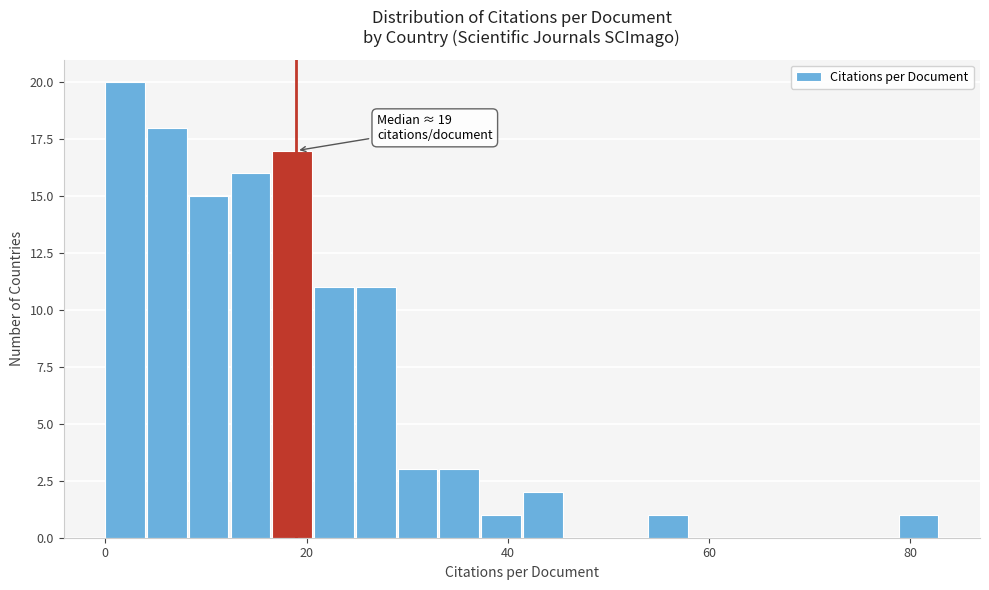

Around what value on the x-axis is the tallest bar? Give the approximate position of its centre, as read against the axis.

2